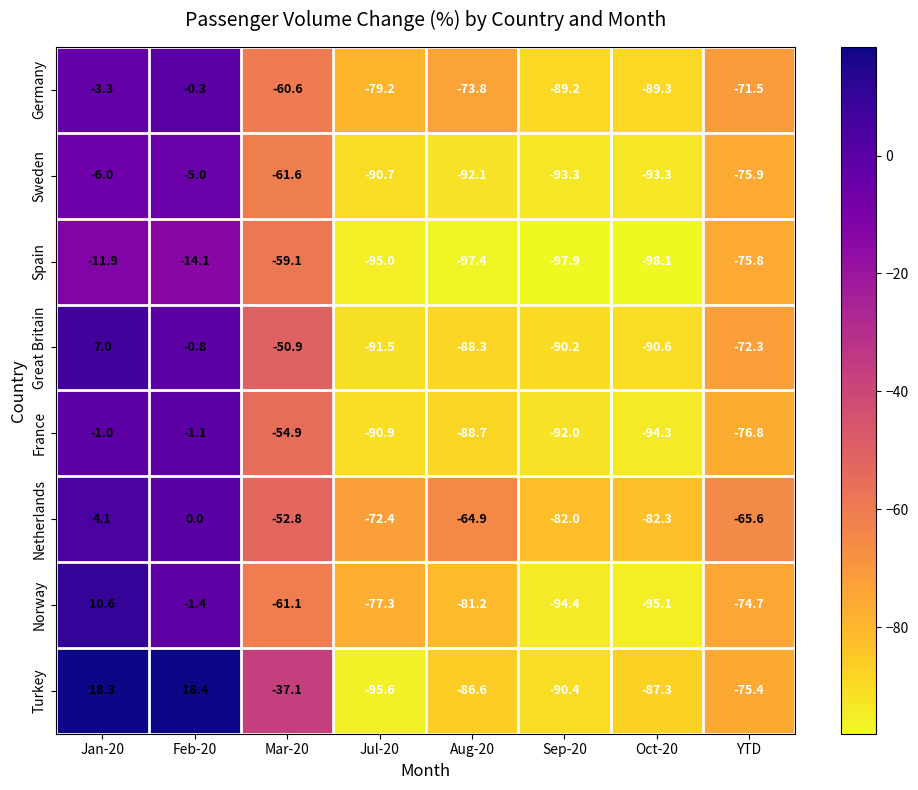

Where does the Sweden series first go above -75?

Jan-20